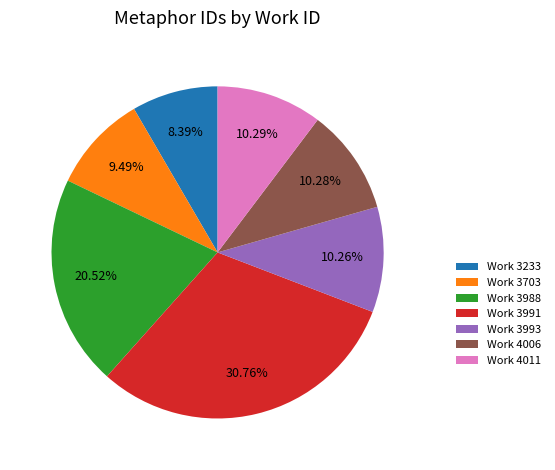

What is the ratio of the value at Work 3233 to the value at Work 3703?

0.9